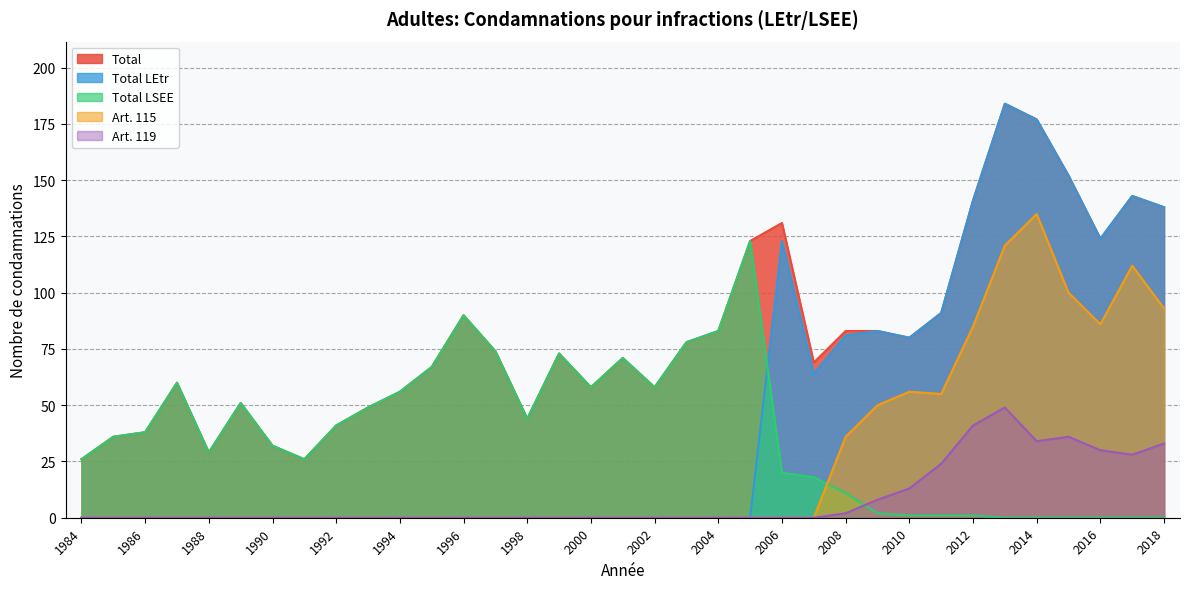

Count the number of data series in this chart.

5